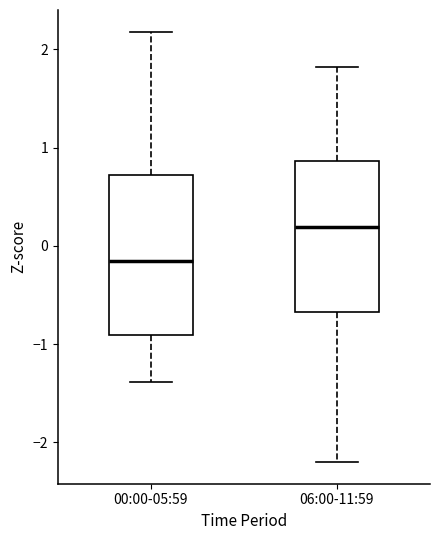

Reading left to right, read every box against the y-axis: the position of its median line, the range the box covers, and the ends of its whiskers. The values are not printed on the chart, so give them approximately, as read against the axis.

00:00-05:59: median -0.2, box -0.9 to 0.7, whiskers -1.4 to 2.2
06:00-11:59: median 0.2, box -0.7 to 0.9, whiskers -2.2 to 1.8